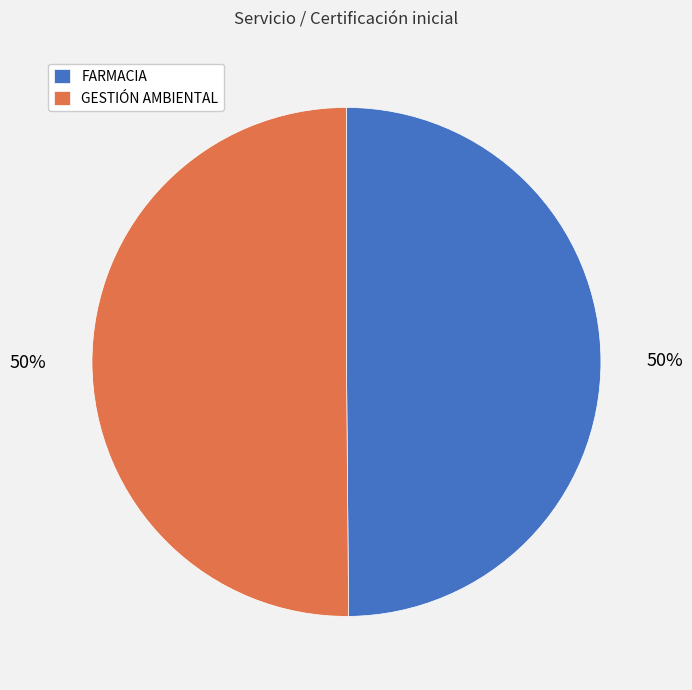

To the nearest percent, what percentage of the pie is FARMACIA?

50%